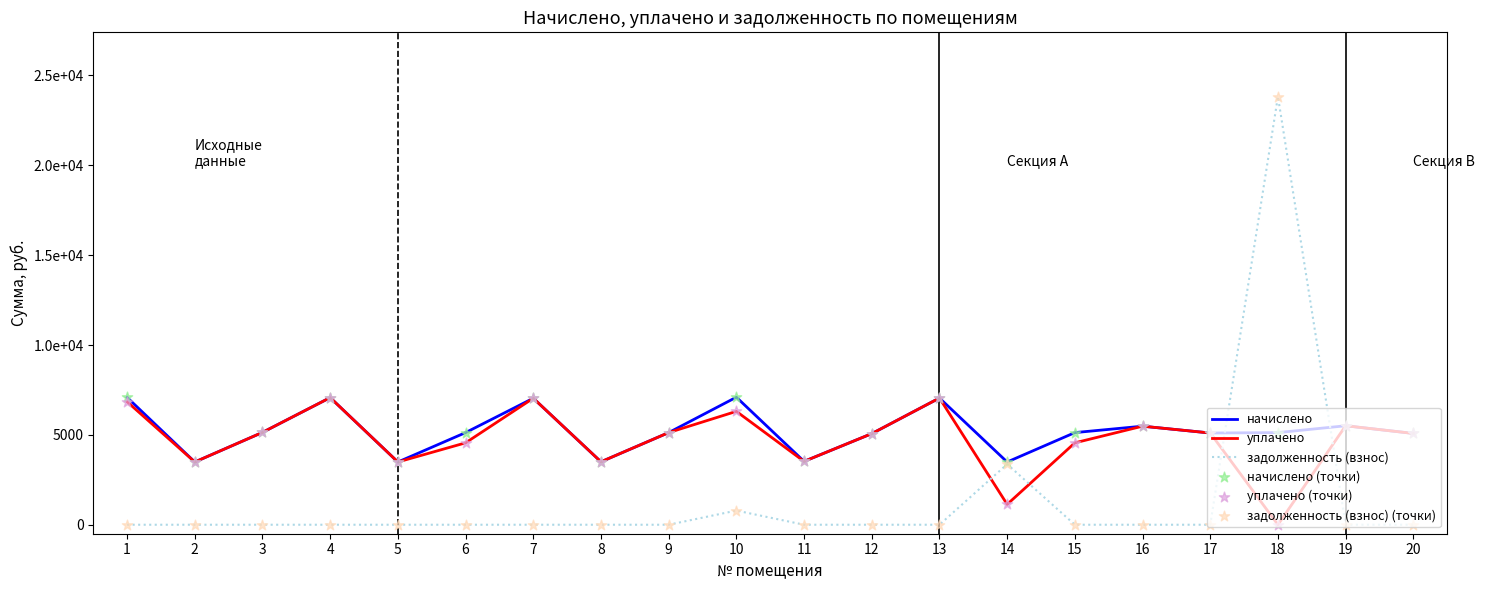

What is the total value across all series at 5?

13962.2